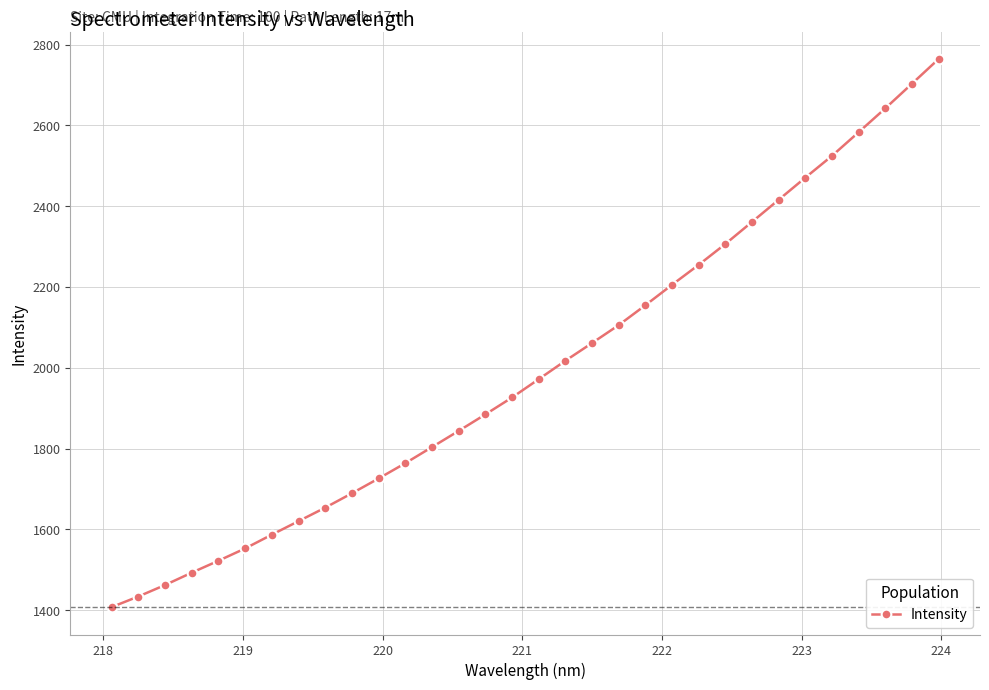

True or false: there are more than 0 points higher than both neighbors.

False